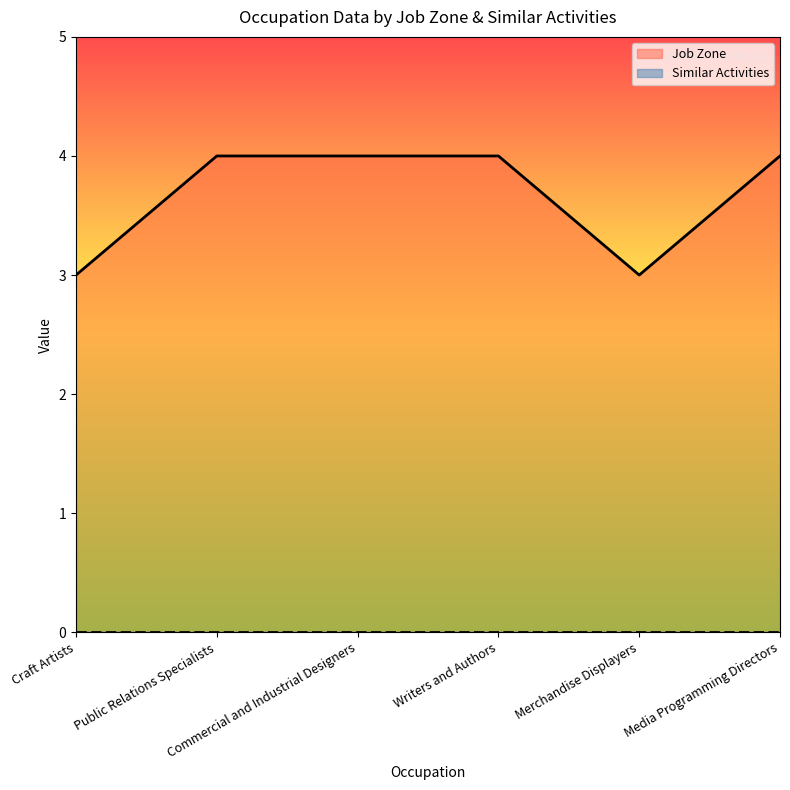

What is the greatest value displayed?

4